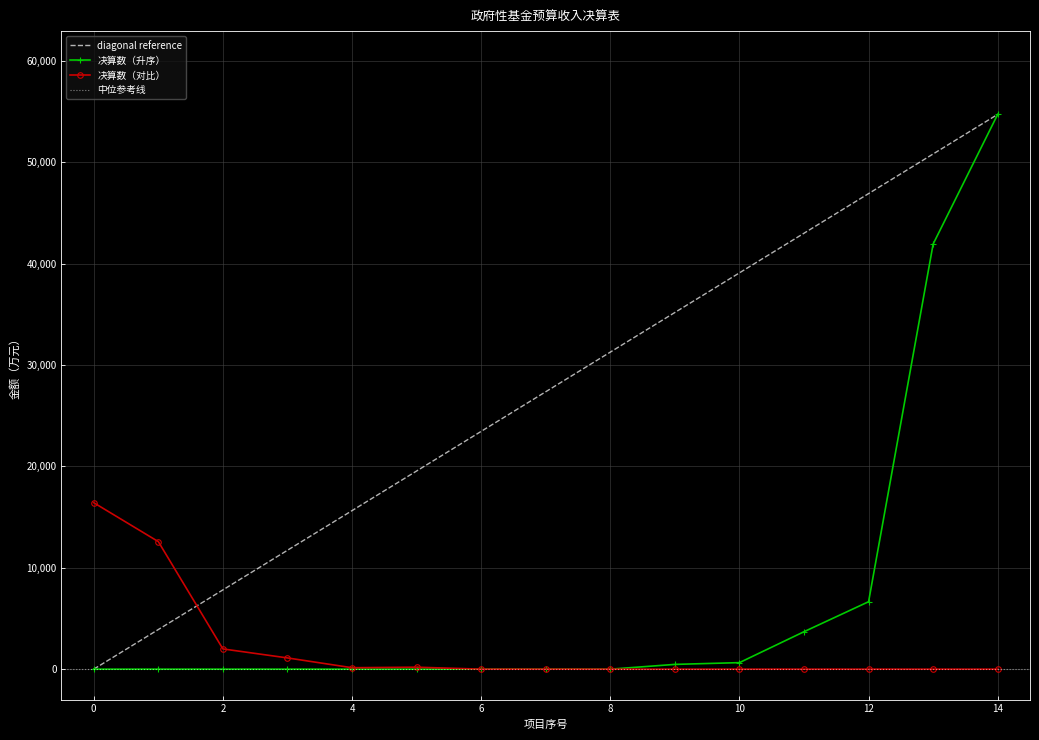

What is the maximum value for 决算数（升序）?

54737.0